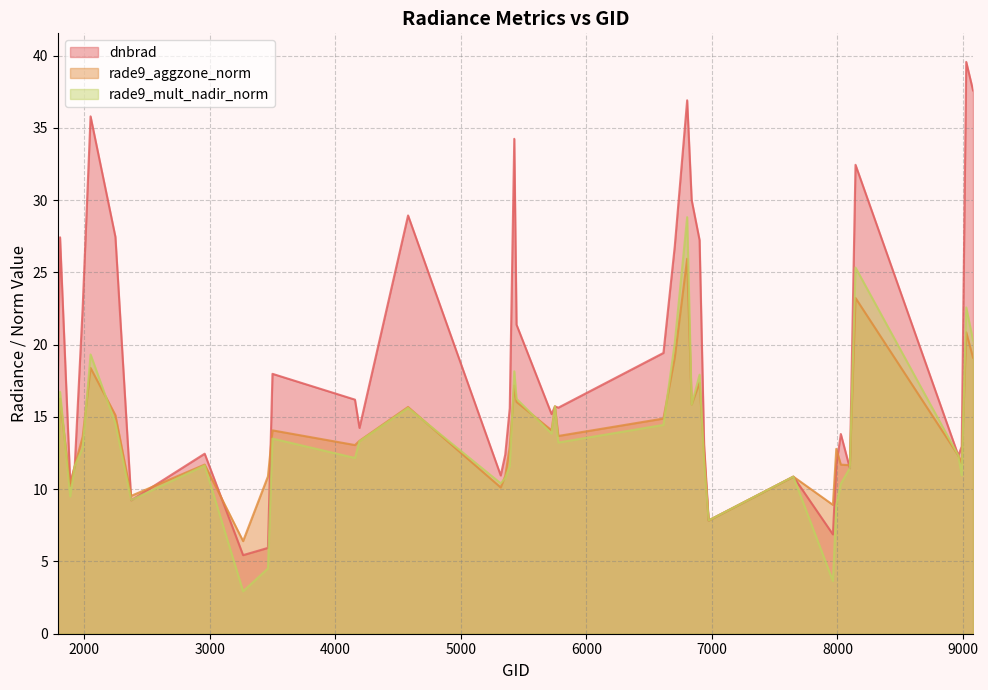

What value does the rade9_mult_nadir_norm series have at 5723?

13.9